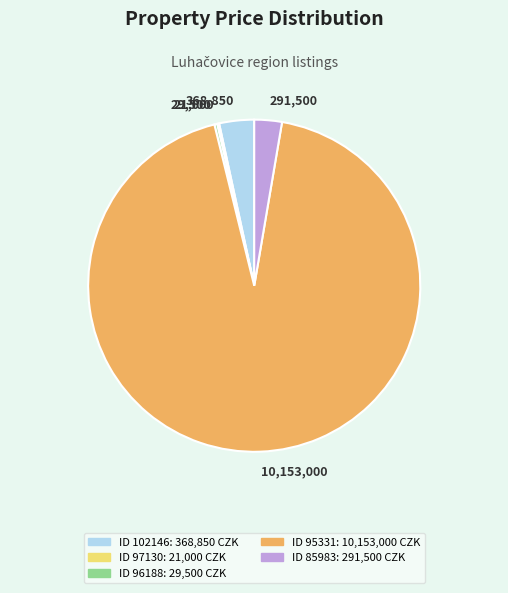

Does any single category account for the majority?

Yes